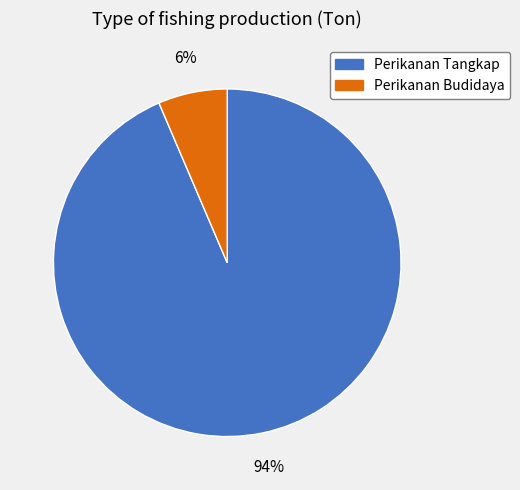

Rank the categories by value from highest to lowest.

Perikanan Tangkap, Perikanan Budidaya